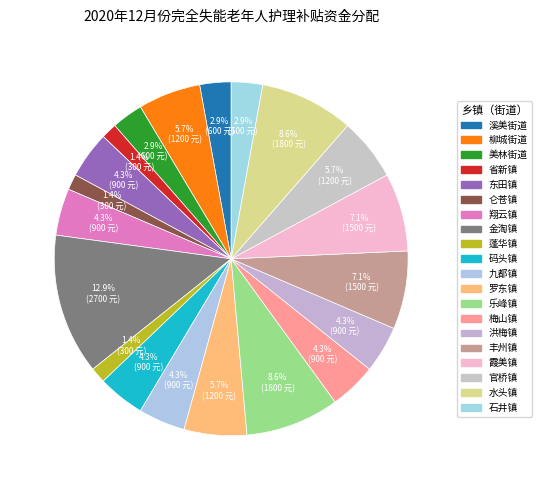

To the nearest percent, what is the difference between the largest and smallest slice percentages?

11%